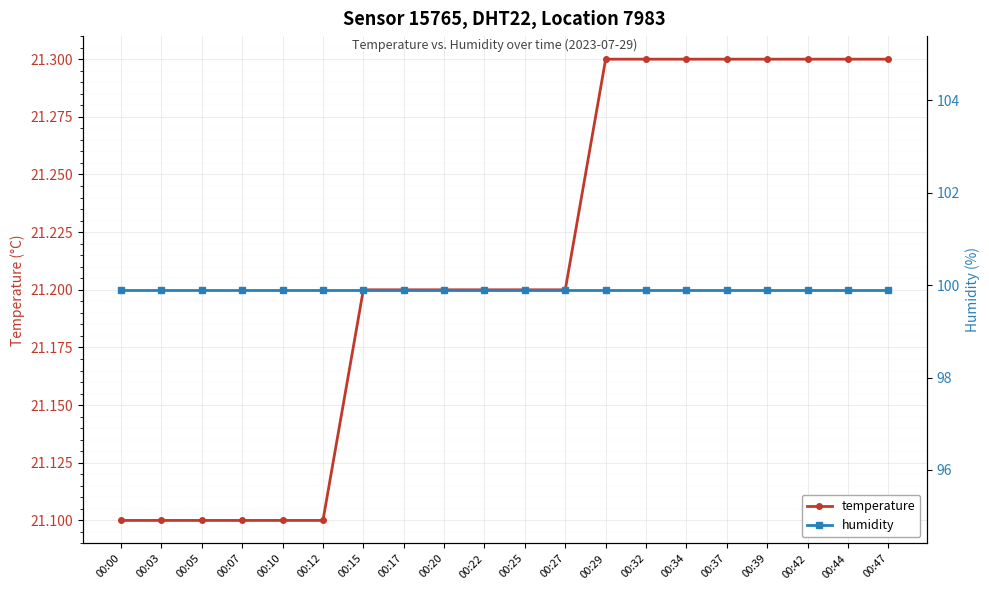

Reading right to left, extract all data points from this chart.

temperature: 21.3	21.3	21.3	21.3	21.3	21.3	21.3	21.3	21.2	21.2	21.2	21.2	21.2	21.2	21.1	21.1	21.1	21.1	21.1	21.1
humidity: 99.9	99.9	99.9	99.9	99.9	99.9	99.9	99.9	99.9	99.9	99.9	99.9	99.9	99.9	99.9	99.9	99.9	99.9	99.9	99.9